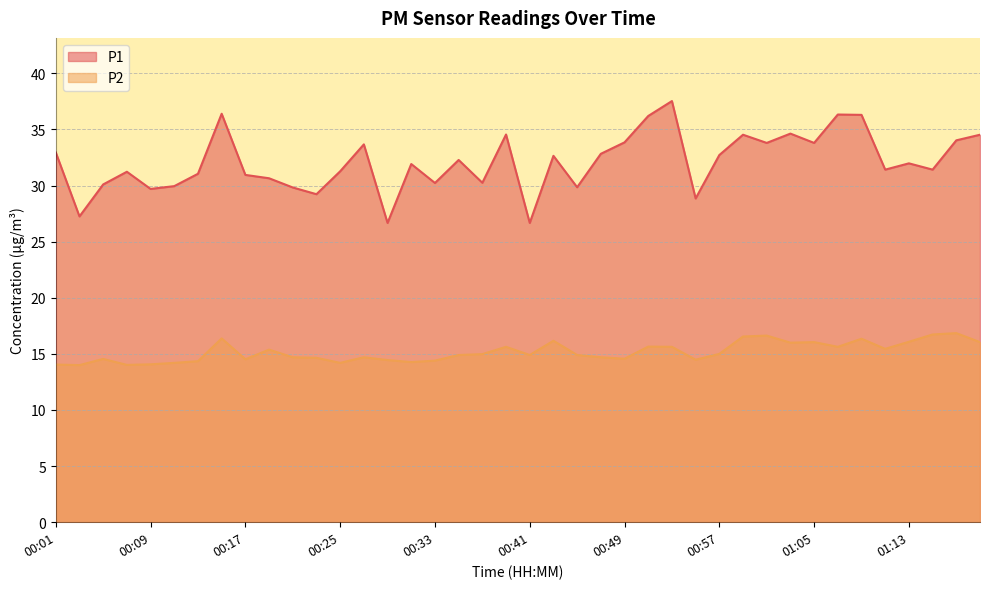

Between 01:07 and 00:17, which is larger?

01:07